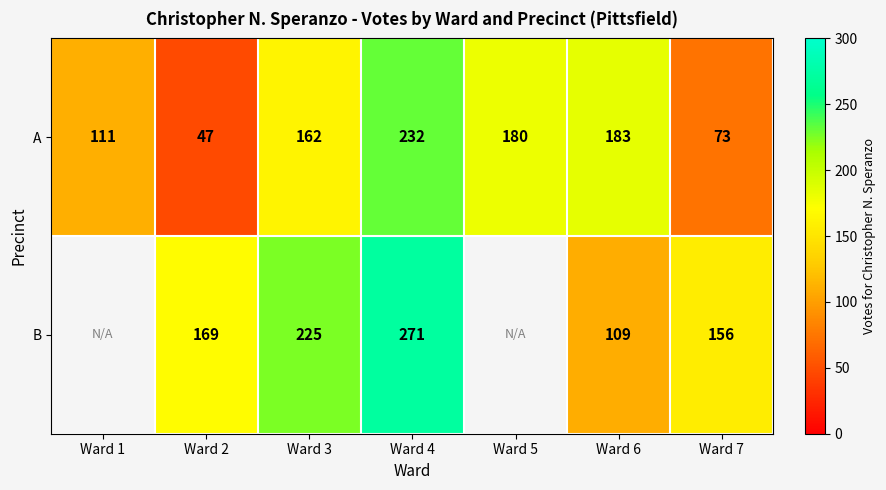

How many categories are shown in the chart?

7